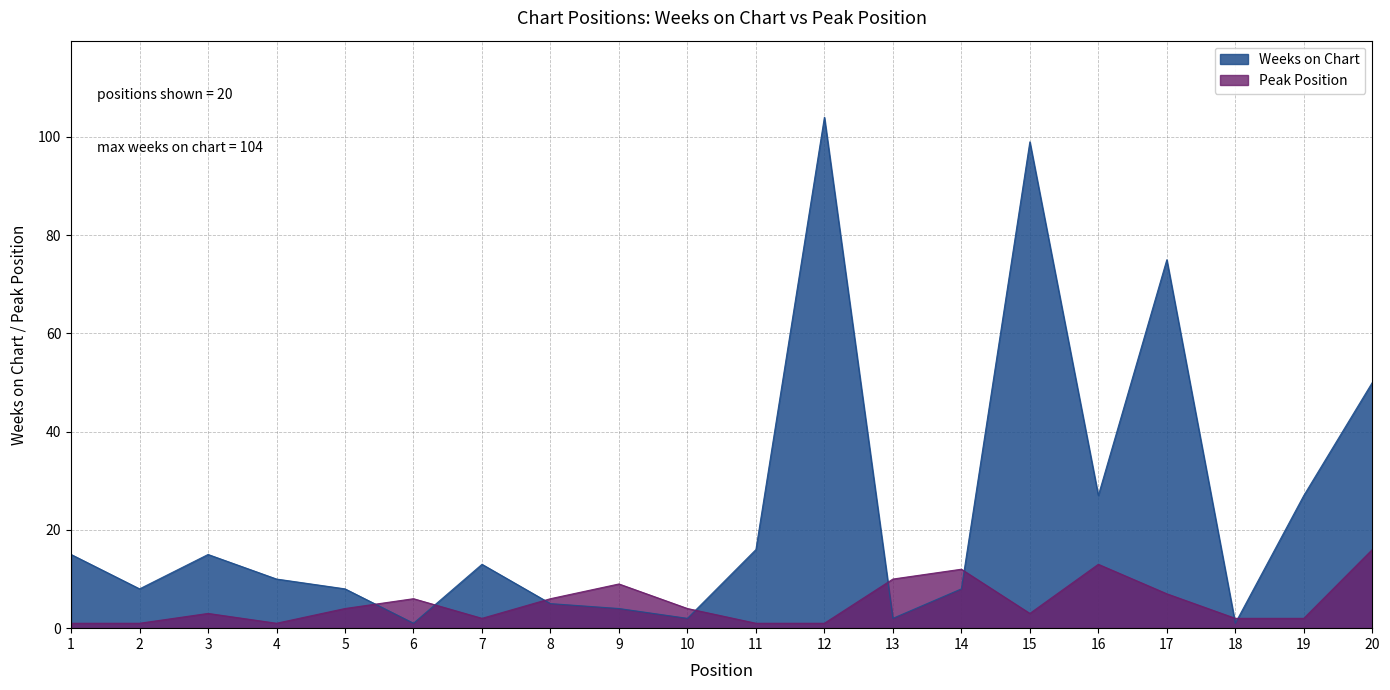

Where do Peak Position and Weeks on Chart first cross each other?

5 and 6